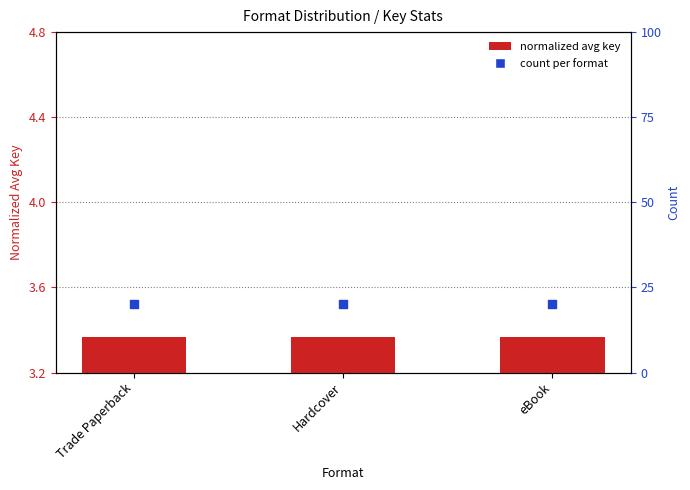

Which series has the largest Y range (max minus min)?

normalized avg key